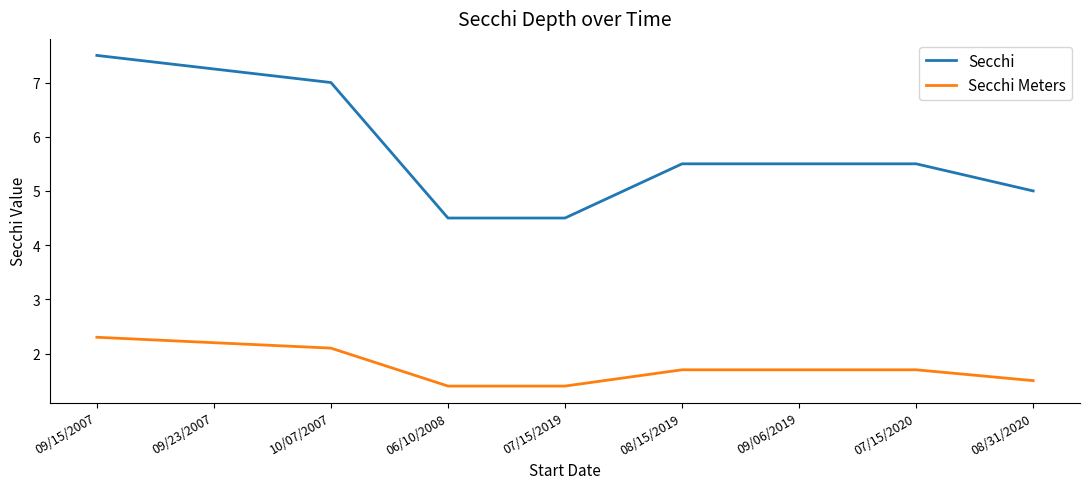

What is the sum of the Secchi Meters values at 09/15/2007 and 08/31/2020?

3.8